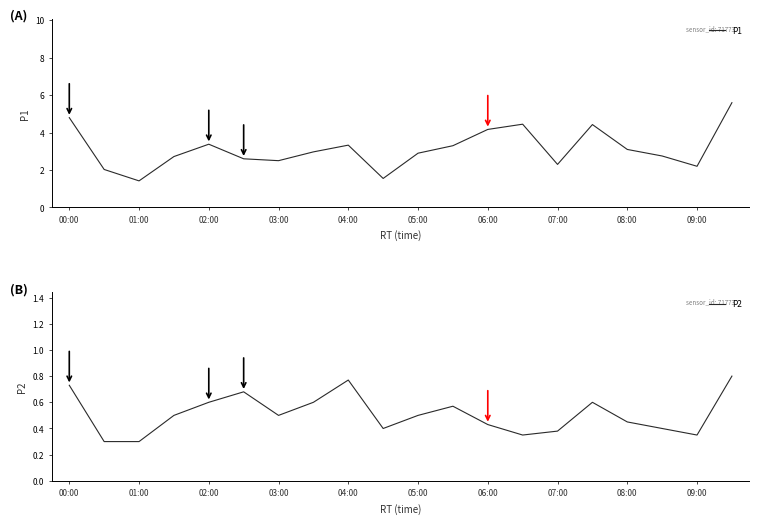

Is it true that P2 equals 0.5 at 05:00?

True